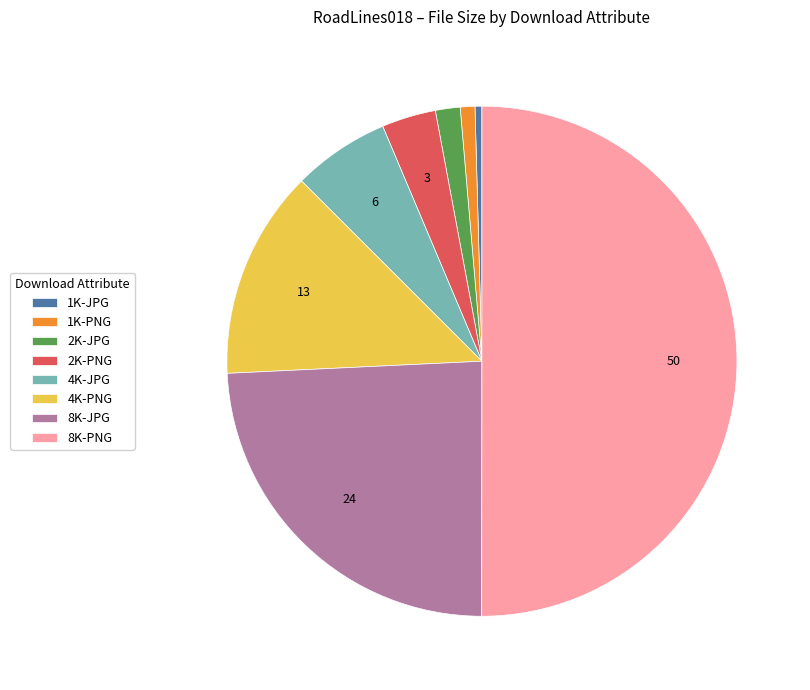

Combined, do 8K-JPG and 8K-PNG account for over 50%?

Yes